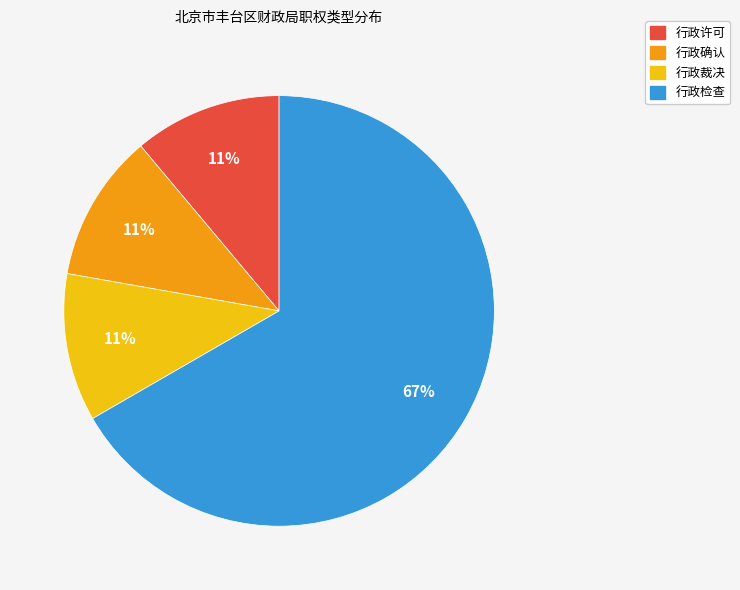

True or false: 行政检查 accounts for 67% of the total.

True